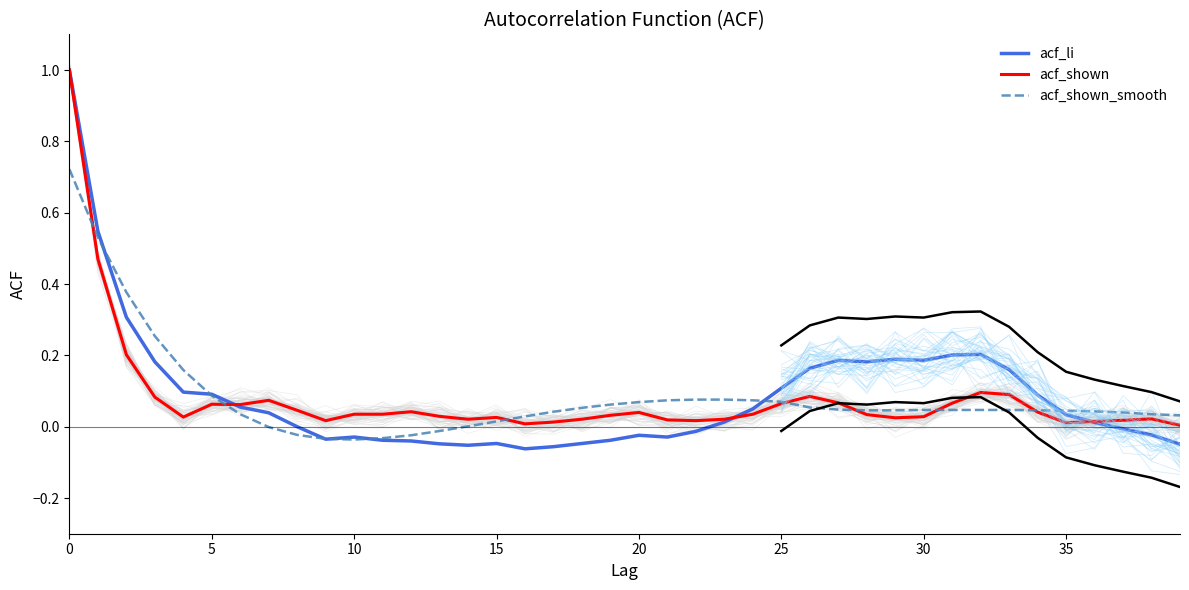

Between 30 and 14, which is larger?

30